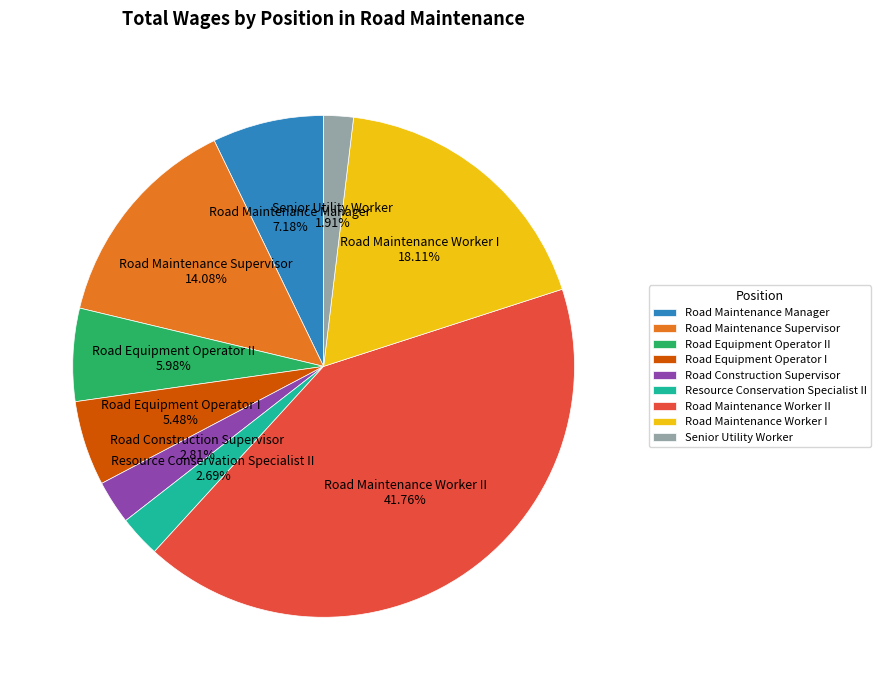

What percentage do Road Maintenance Manager and Senior Utility Worker together represent?

9.1%